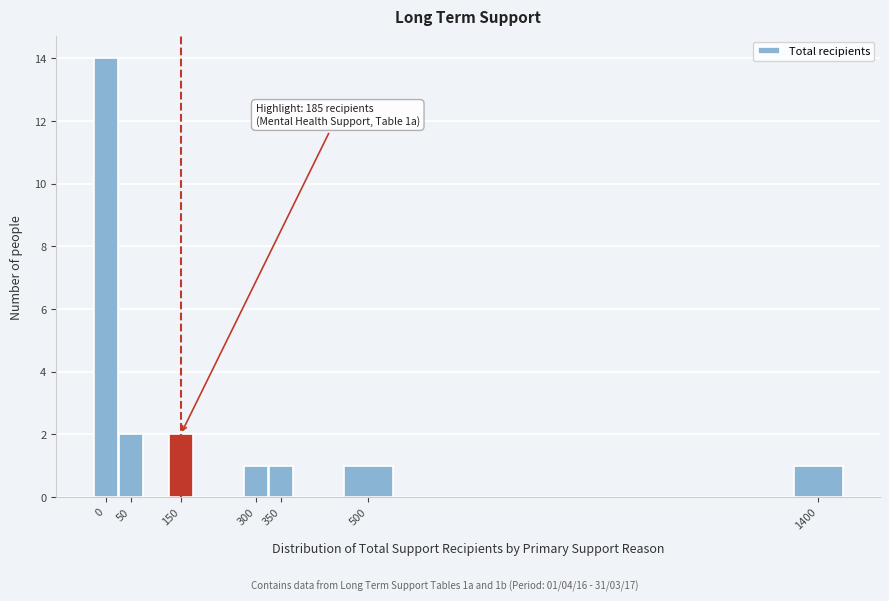

Reading left to right, what are all the values shown in this chart?

0=14	50=2	150=2	300=1	350=1	500=1	1400=1